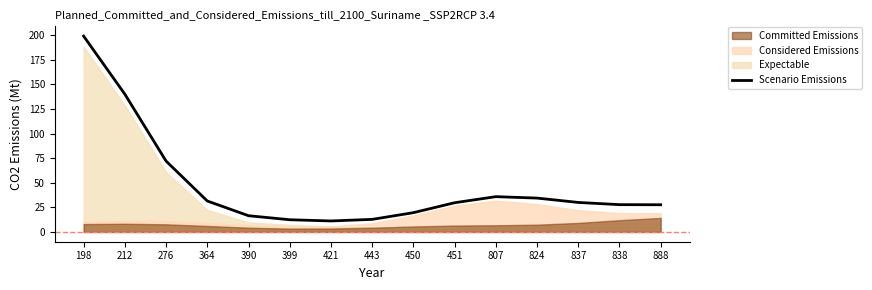

Where is the data nearest to the value 105?

276